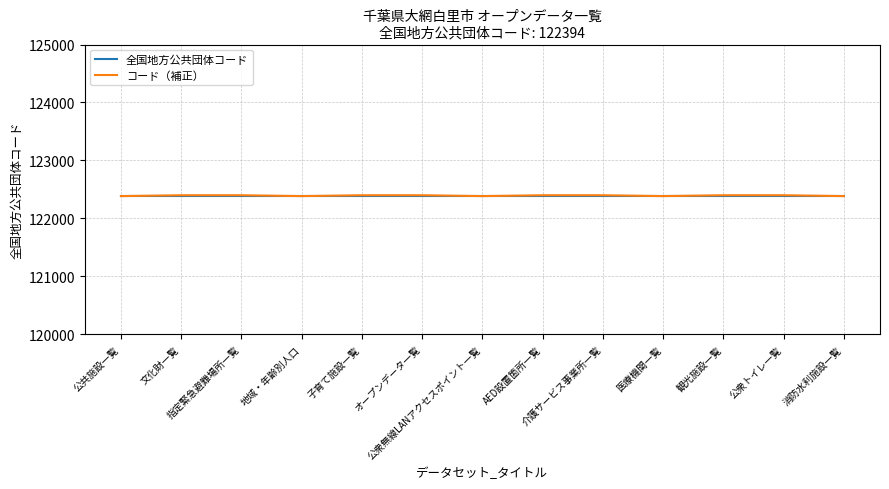

What is the greatest value displayed?

122399